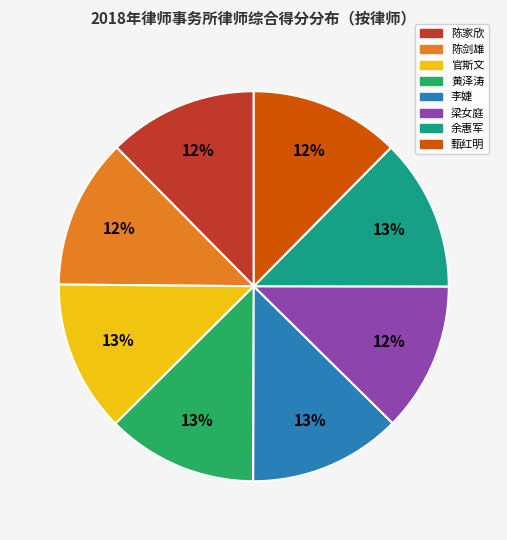

Combined, do 陈家欣 and 陈剑雄 account for over 50%?

No